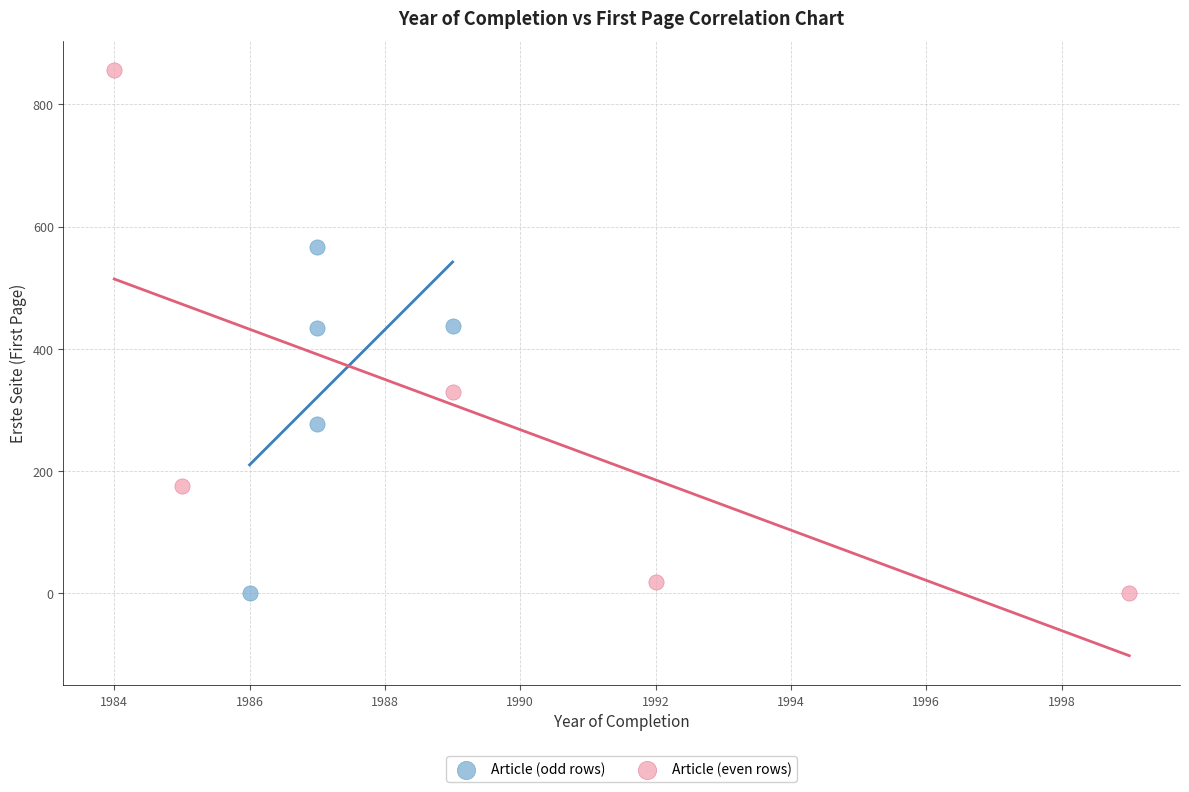

Which series contains the highest Y value?

Article (even rows)